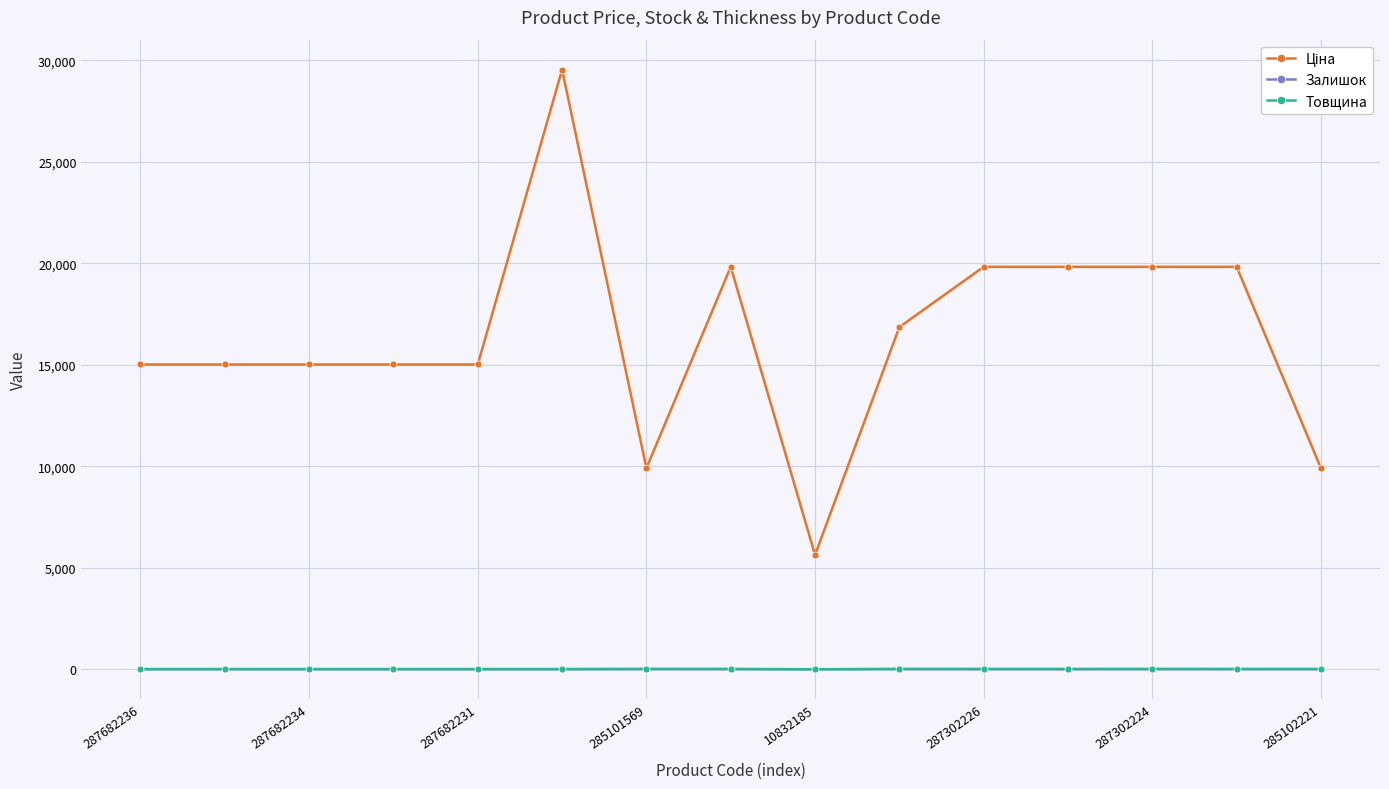

What is the greatest value displayed?

29548.9